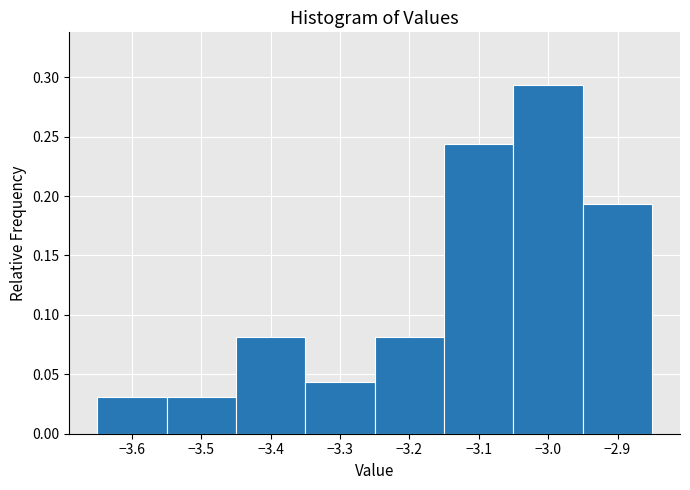

Which range on the x-axis has the tallest bar?

-3.05 to -2.95